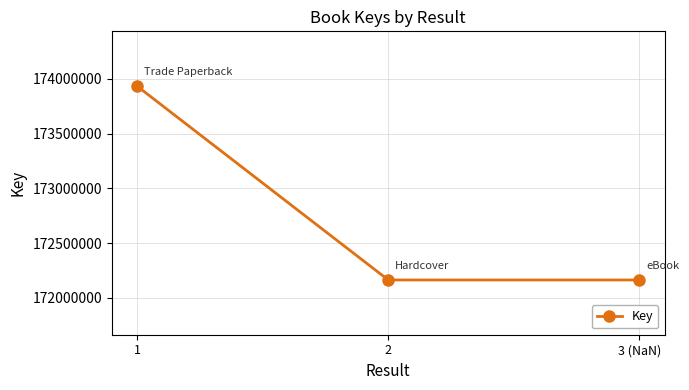

Approximately how many times larger is the value at 1 compared to 2?

1.0